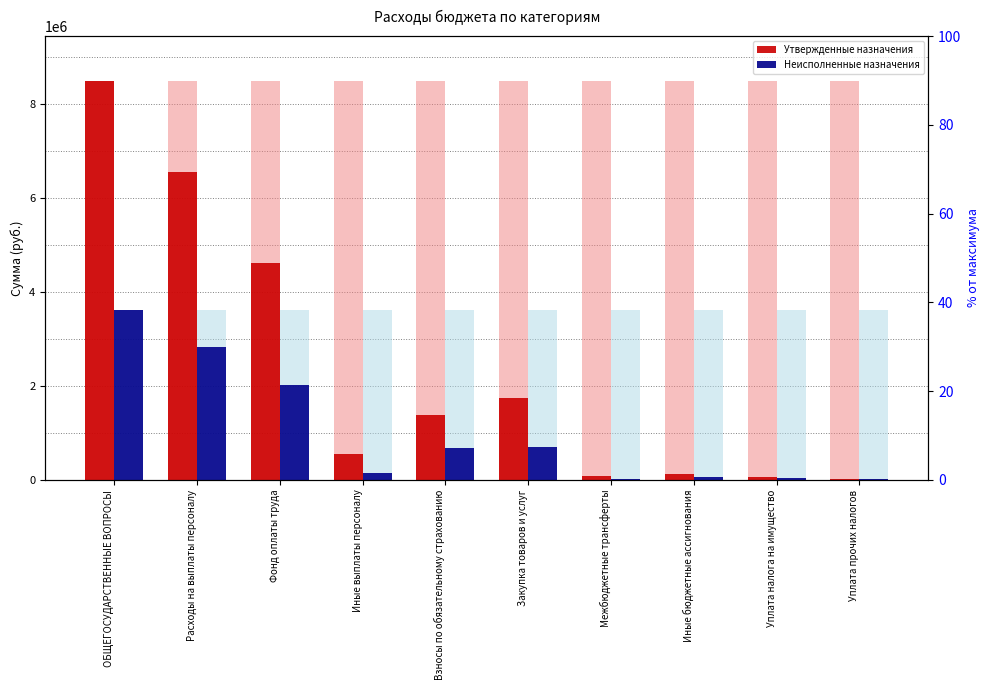

Is the value of Утвержденные назначения at Уплата налога на имущество greater than the value of Неисполненные назначения at Расходы на выплаты персоналу?

No